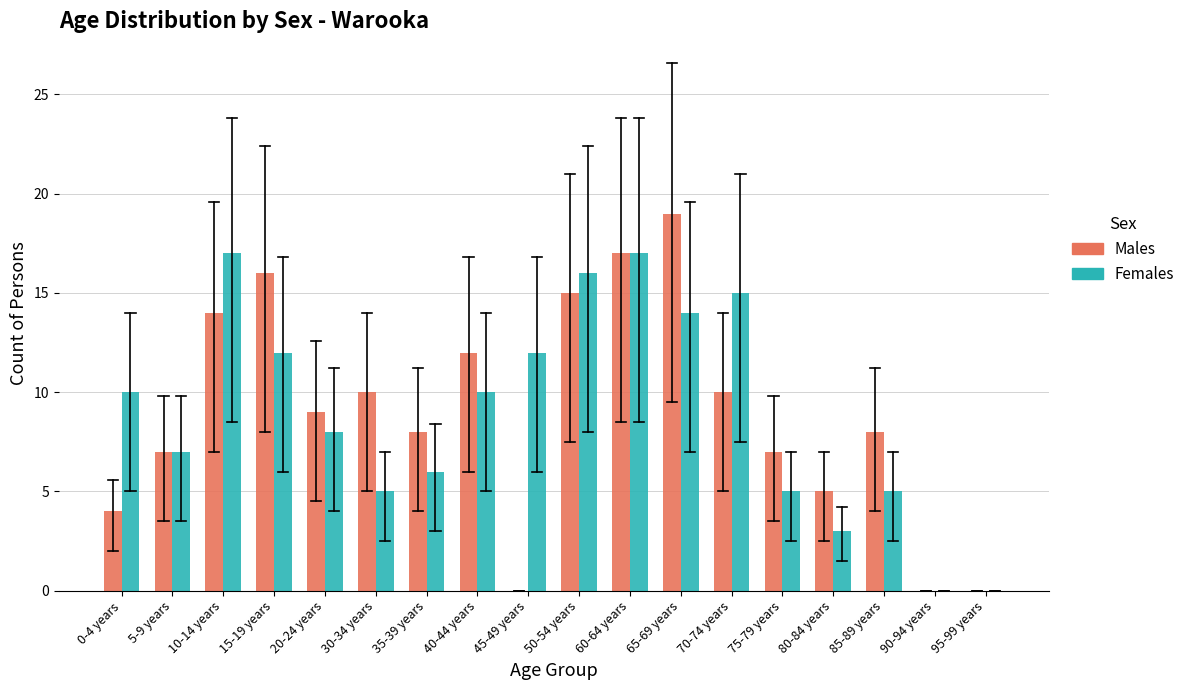

What is the greatest value displayed?

19